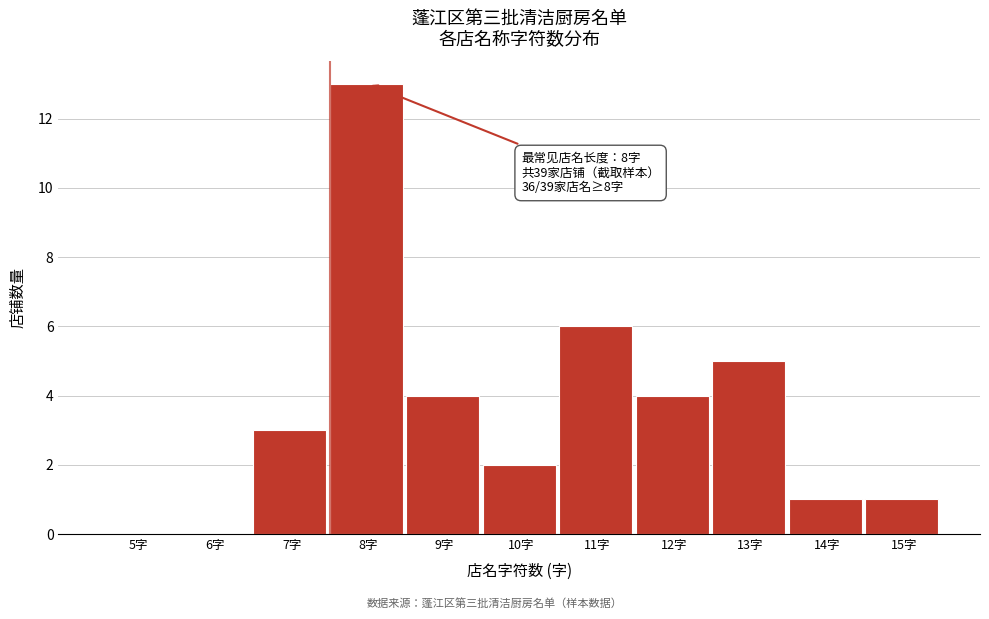

Reading left to right, list all the values displayed in this chart.

5字=0	6字=0	7字=3	8字=13	9字=4	10字=2	11字=6	12字=4	13字=5	14字=1	15字=1